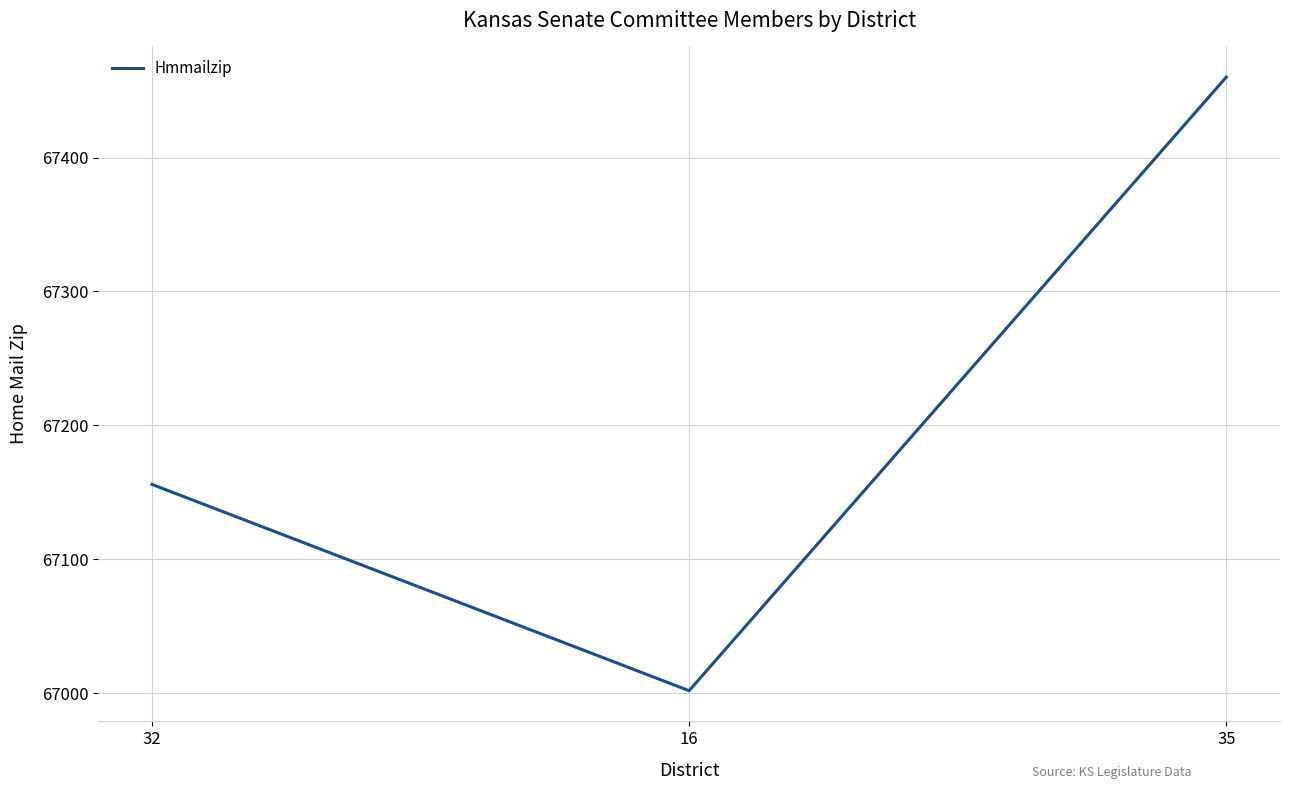

Which category has the lowest value across all series?

16